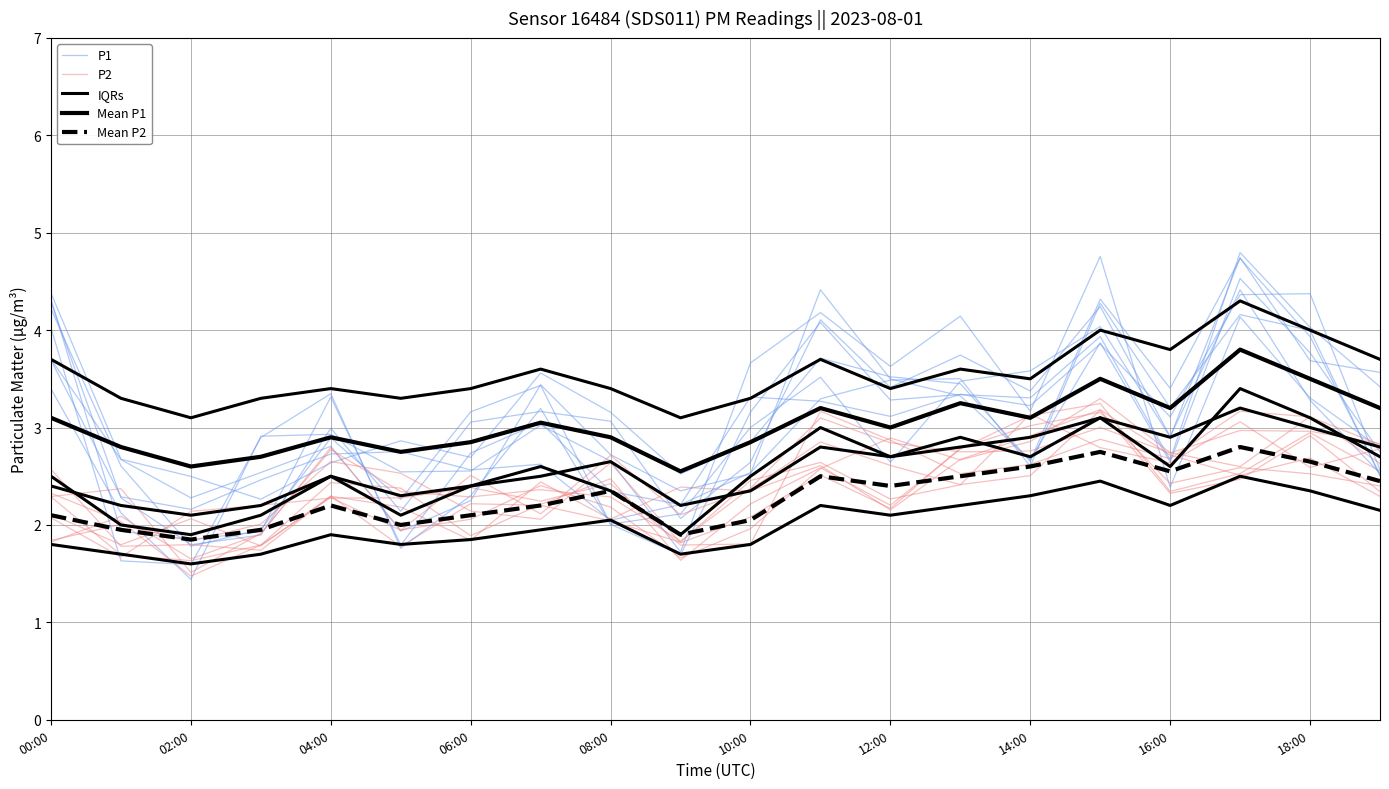

True or false: P2 and Mean P1 cross at least once.

True